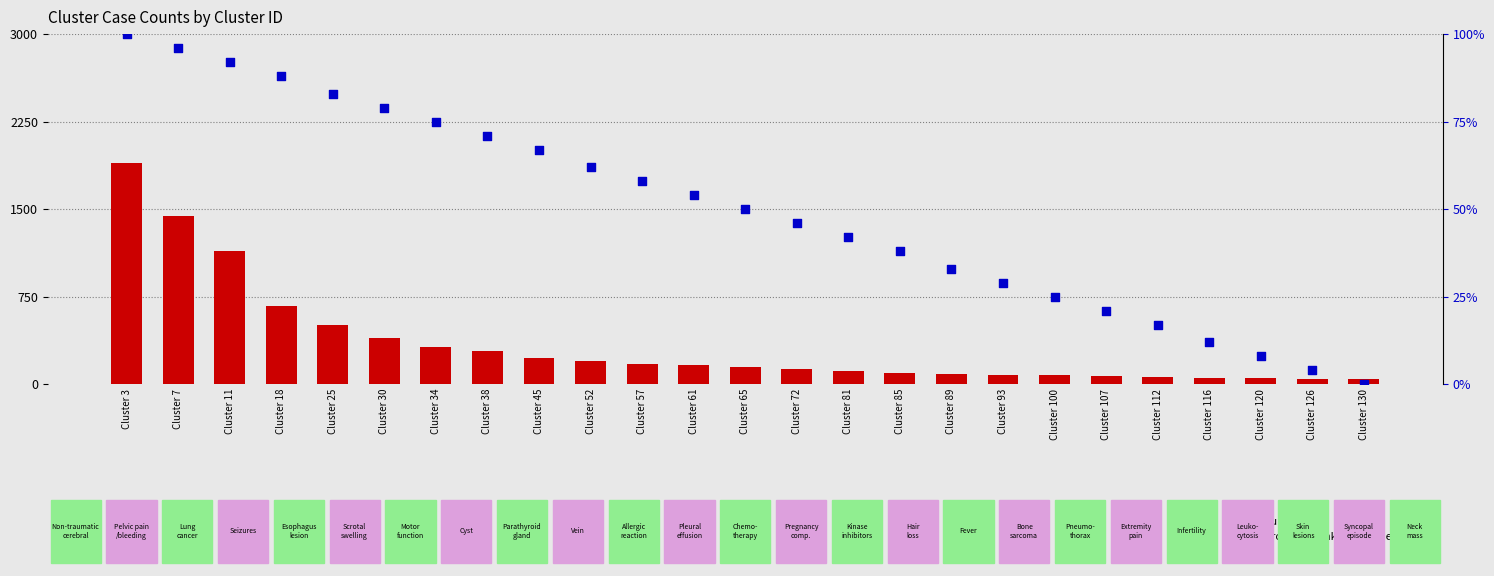

Which series reaches the minimum Y coordinate?

percentile rank within the sample